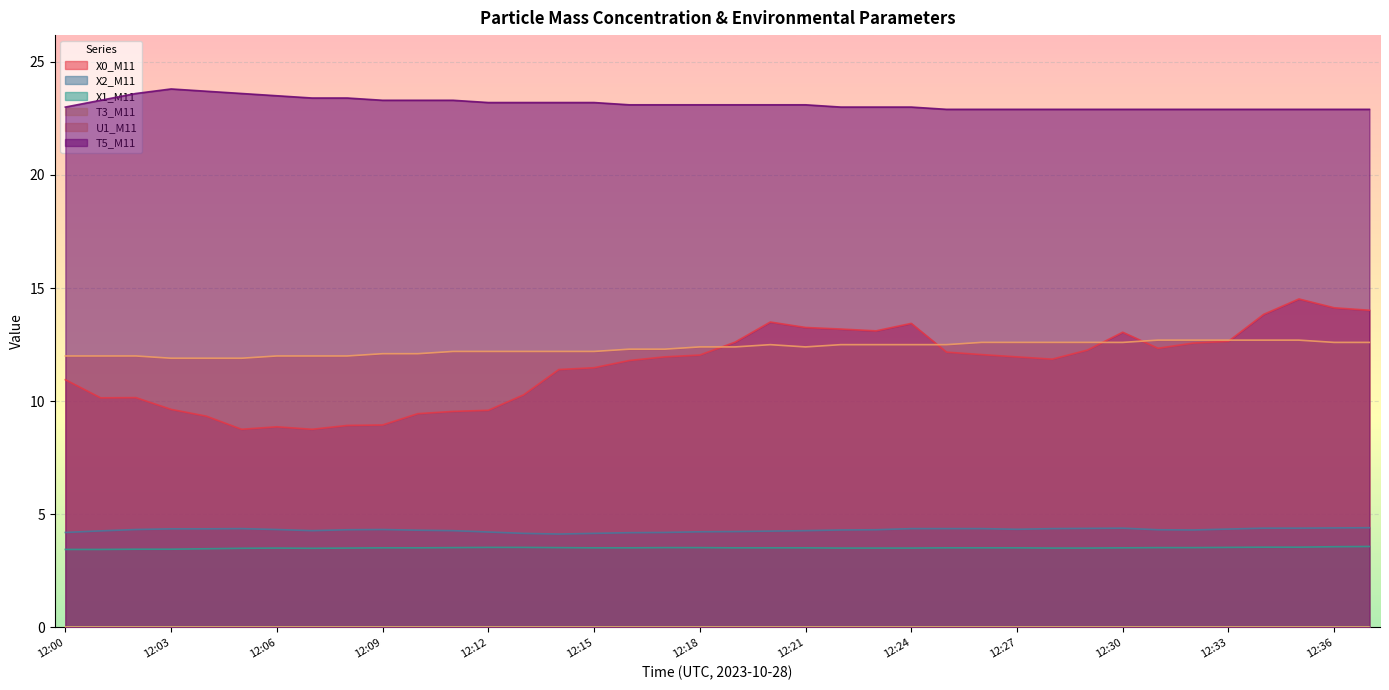

At which category does U1_M11 reach its first local valley?

12:21